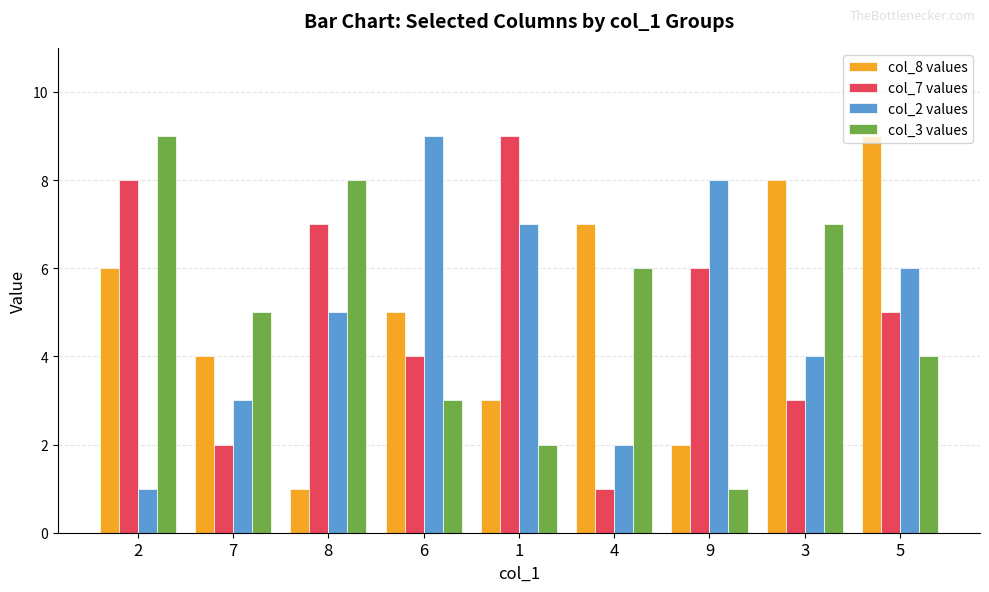

Reading right to left, list all the values displayed in this chart.

col_8 values: 9	8	2	7	3	5	1	4	6
col_7 values: 5	3	6	1	9	4	7	2	8
col_2 values: 6	4	8	2	7	9	5	3	1
col_3 values: 4	7	1	6	2	3	8	5	9